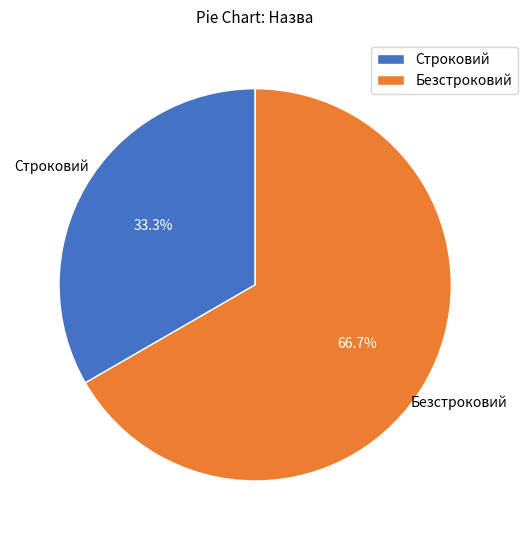

What percentage do Безстроковий and Строковий together represent?

100.0%